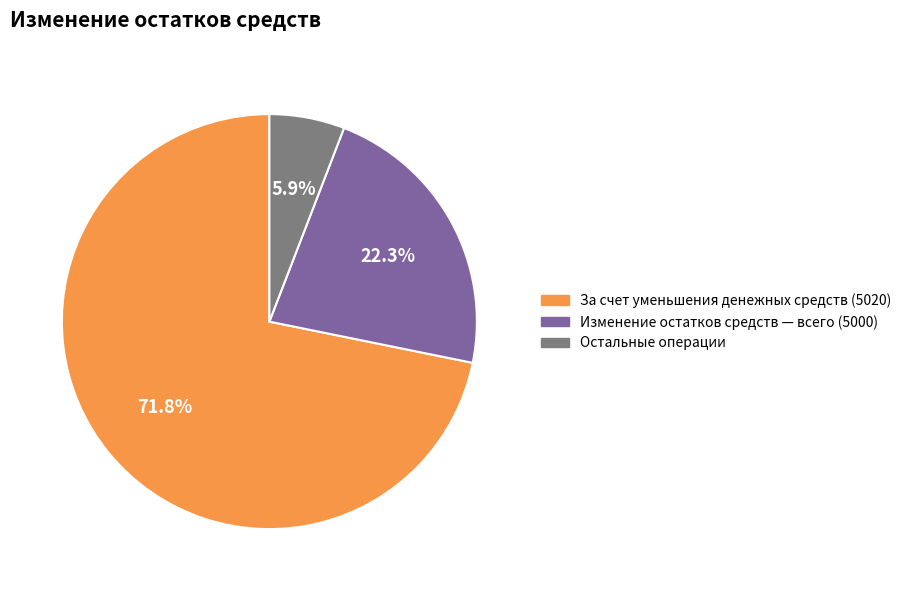

Does any single category account for the majority?

Yes